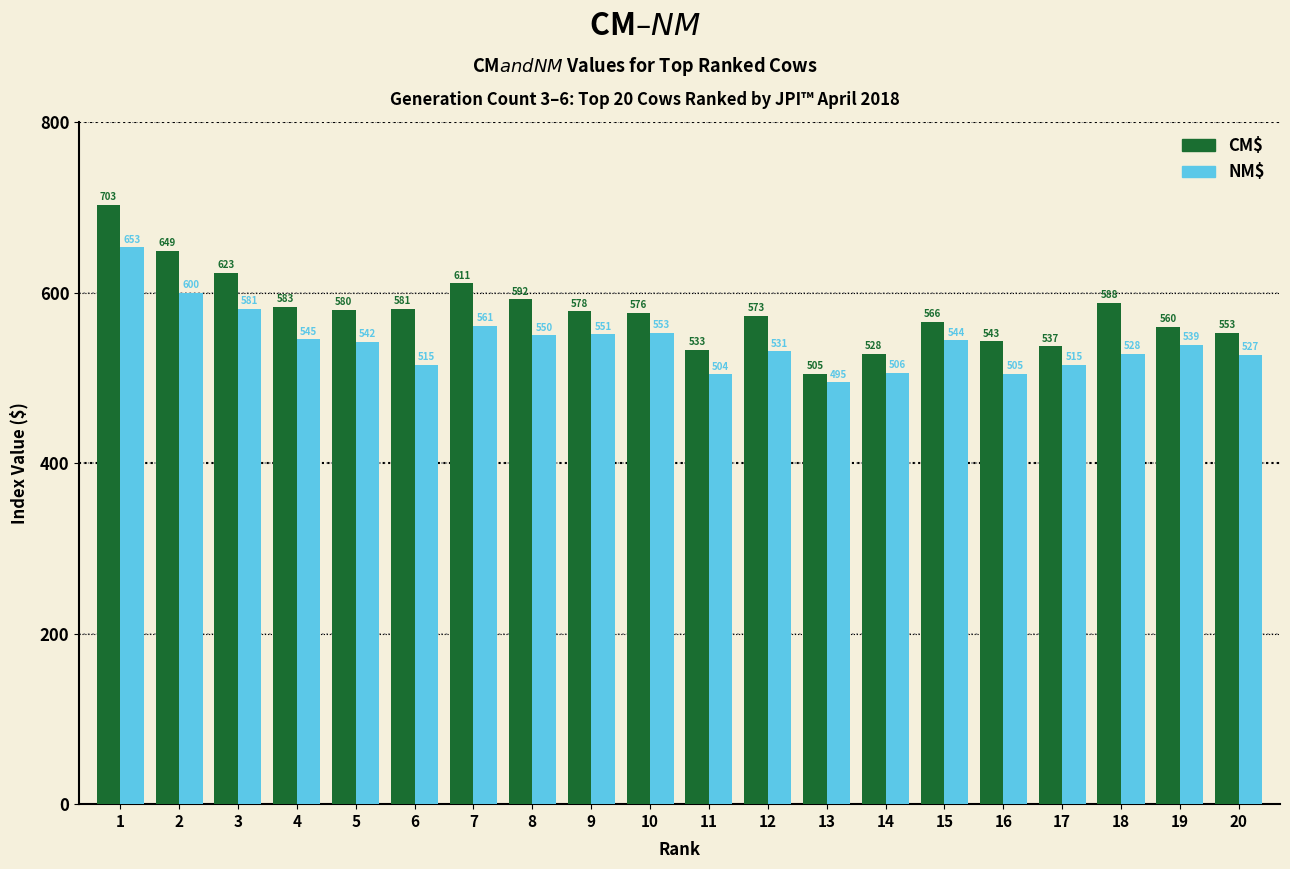

The value of NM$ at 16 is 830. True or false?

False